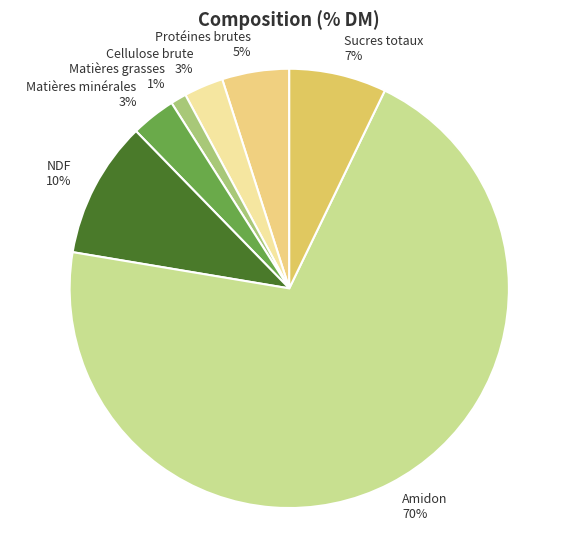

What is the majority slice?

Amidon